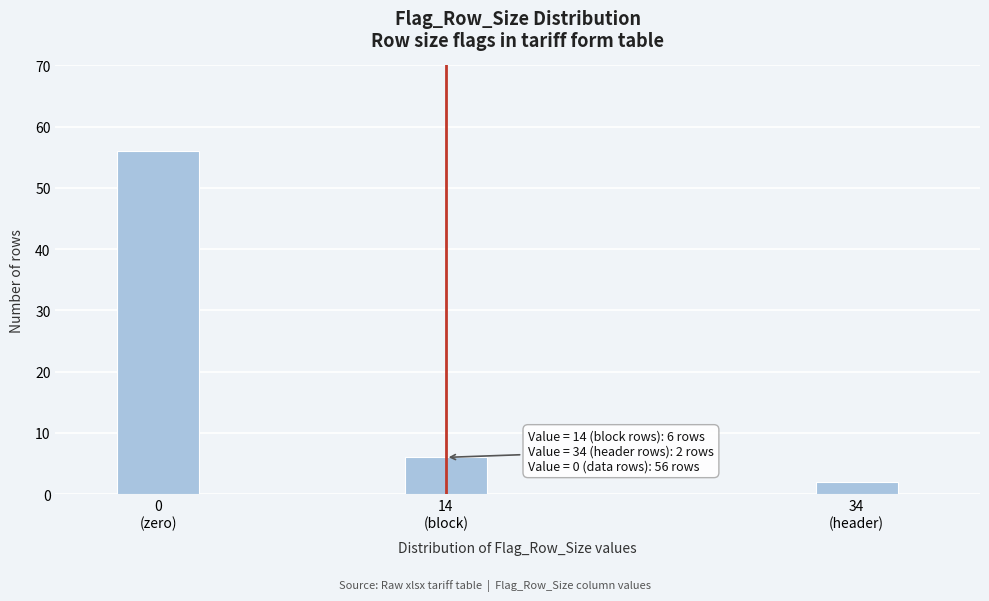

Reading left to right, extract all data points from this chart.

56	6	2